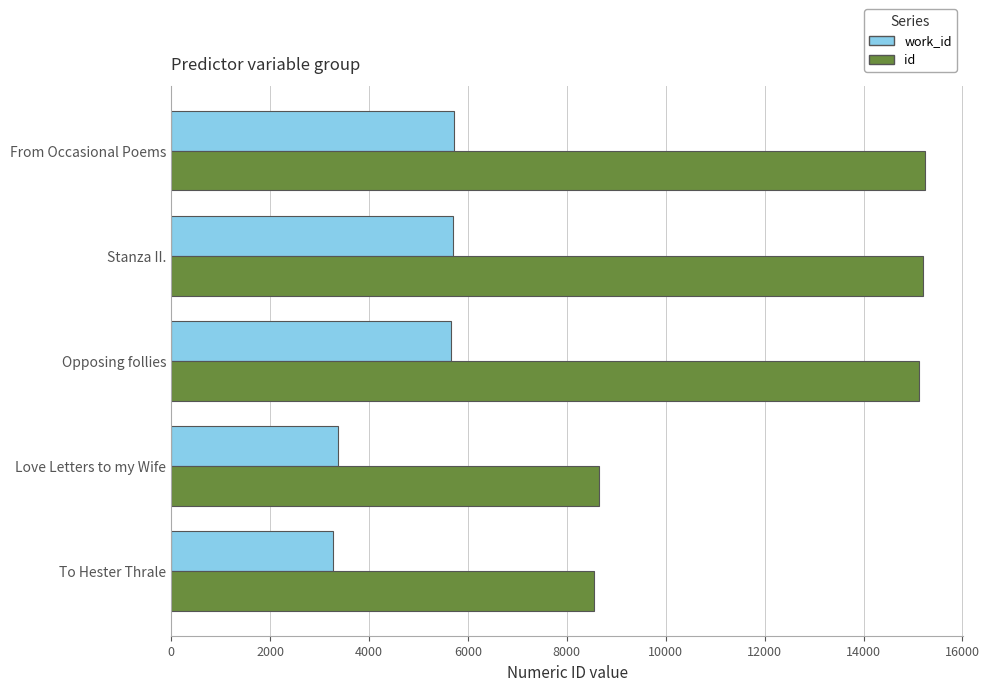

What is the approximate value of work_id at To Hester Thrale?

3278